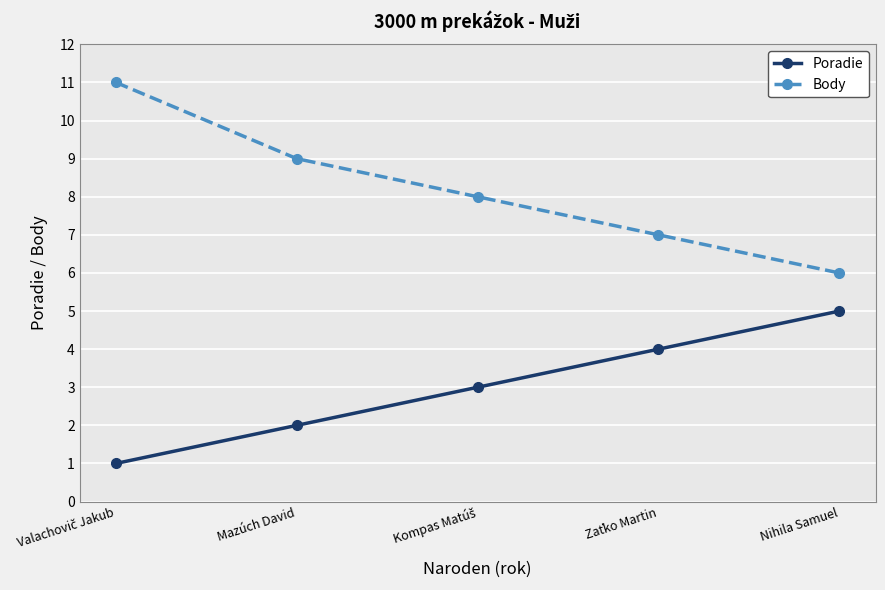

True or false: Poradie has more than 1 interior local peaks.

False